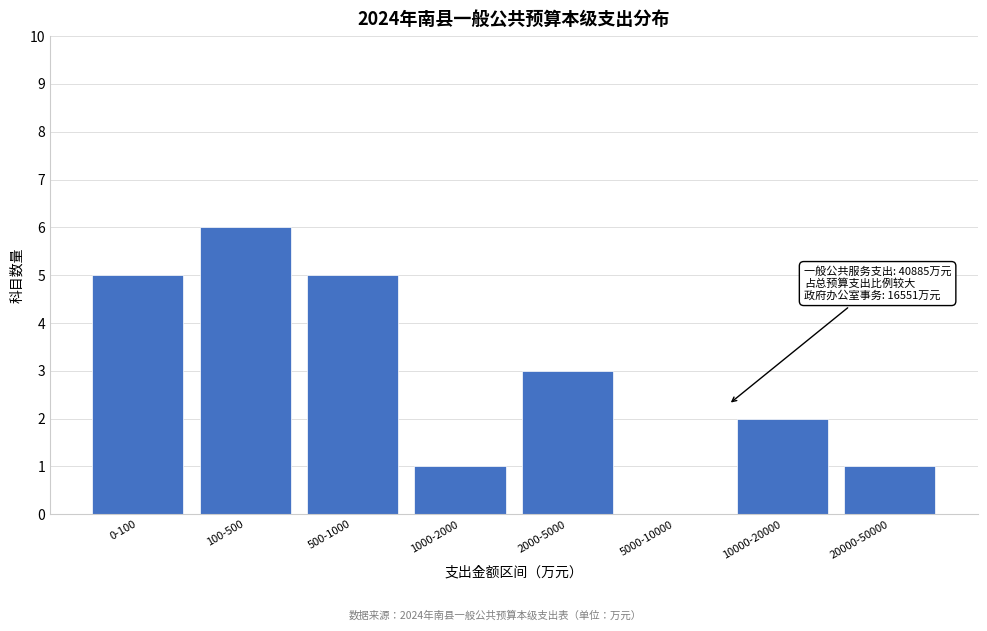

Reading left to right, what are all the values shown in this chart?

0-100=5	100-500=6	500-1000=5	1000-2000=1	2000-5000=3	5000-10000=0	10000-20000=2	20000-50000=1